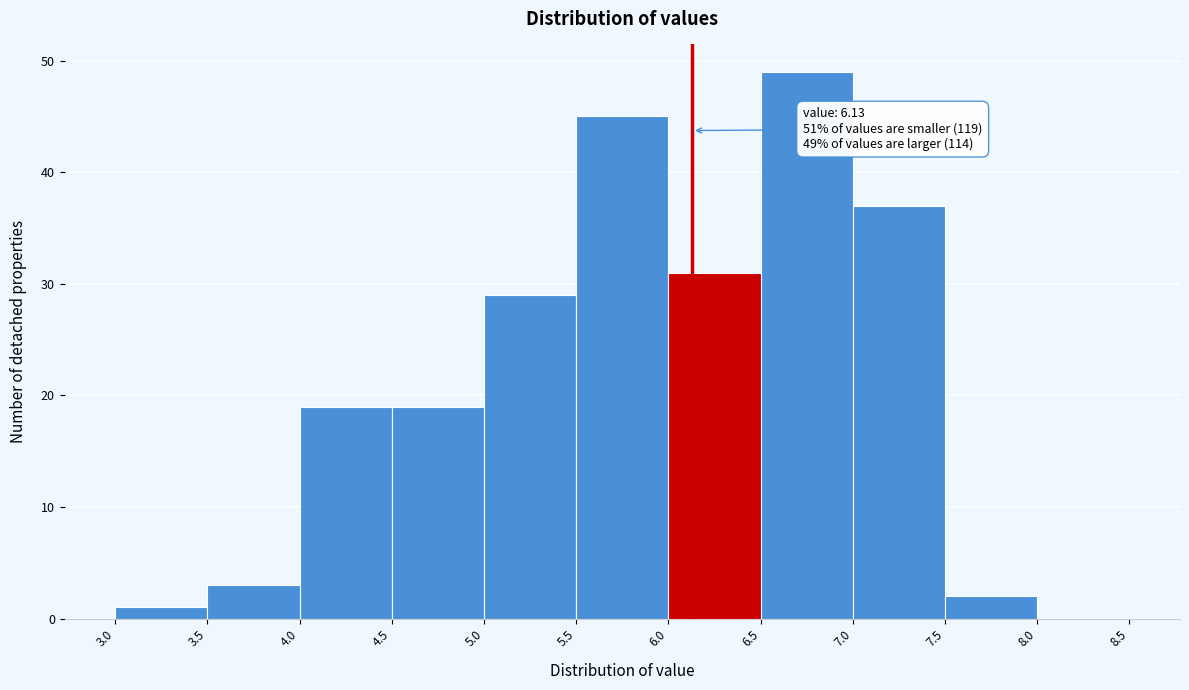

Which range on the x-axis has the tallest bar?

6.5 to 7.0